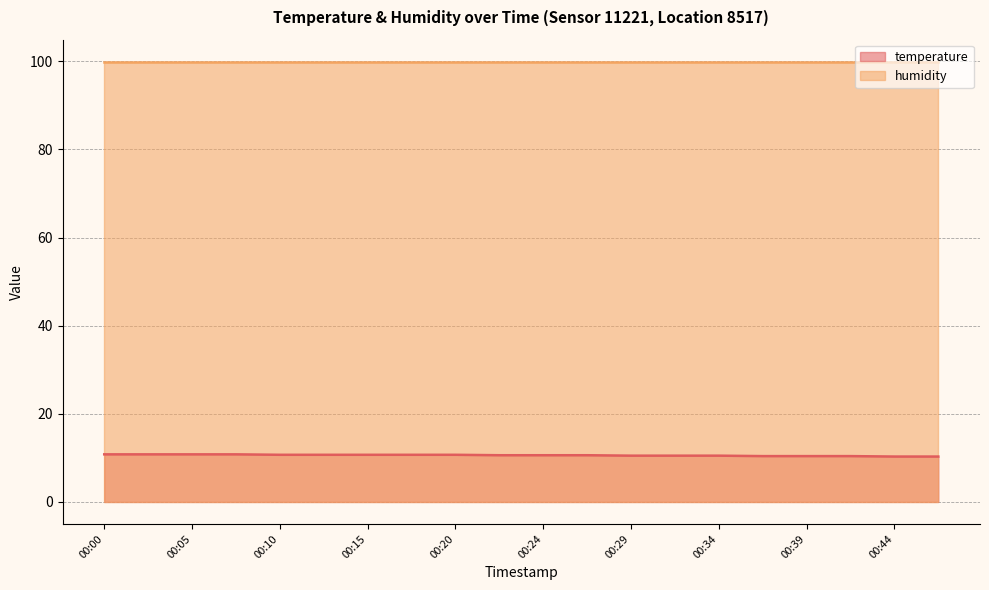

The chart shows a value of 10.5 at 00:32. True or false?

True